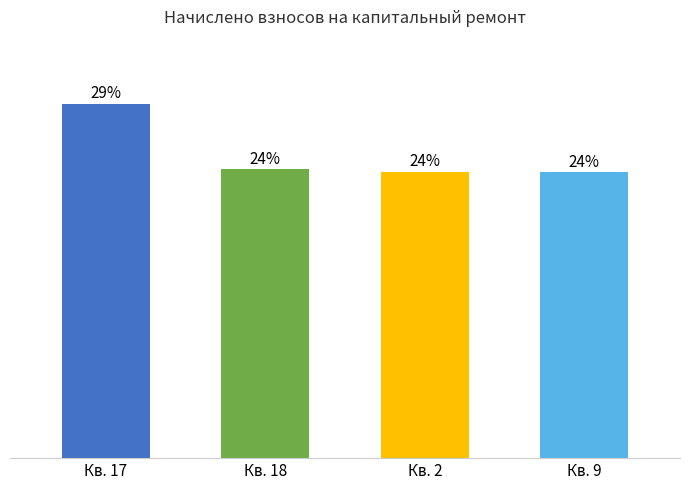

Does the chart contain any negative values?

No